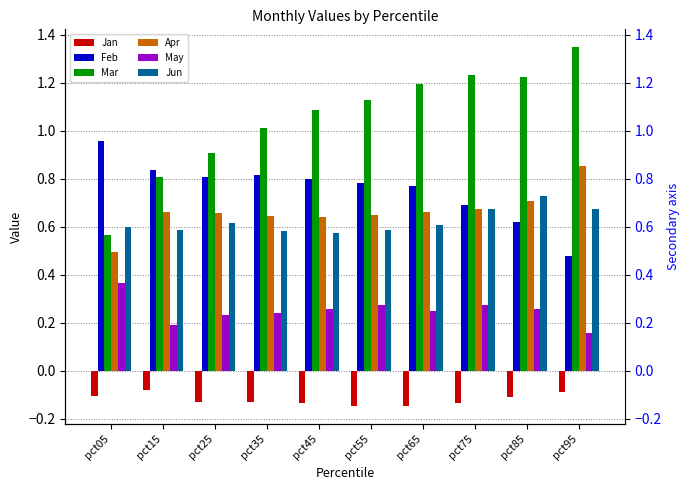

The Apr series shows 1.2 at pct75. True or false?

False